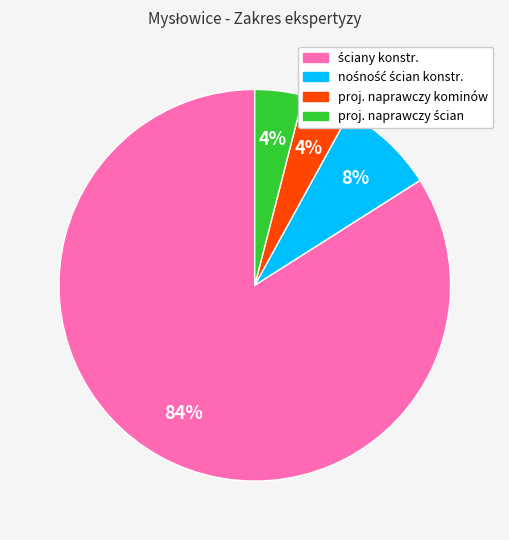

To the nearest percent, what is the difference between the largest and smallest slice percentages?

80%